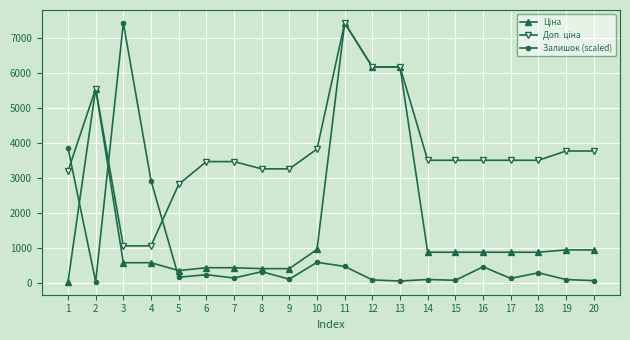

Where is the first local maximum for Залишок (scaled)?

3